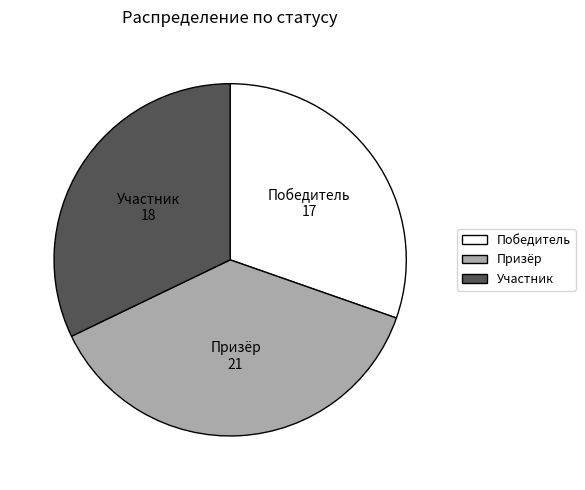

Rank the categories by value from lowest to highest.

Победитель, Участник, Призёр